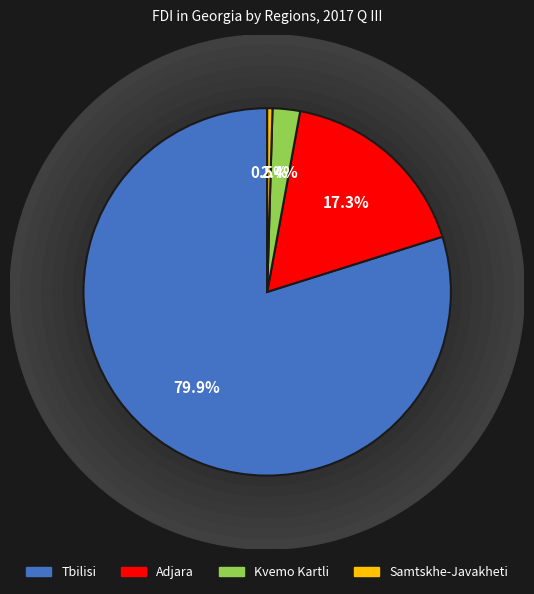

Between Tbilisi and Kvemo Kartli, which is larger?

Tbilisi